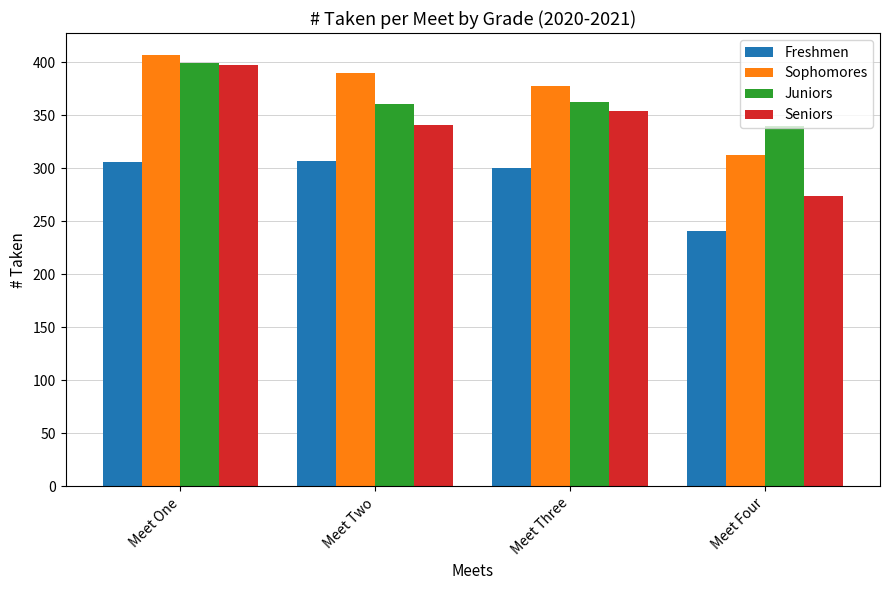

Which series has the widest spread of values?

Seniors